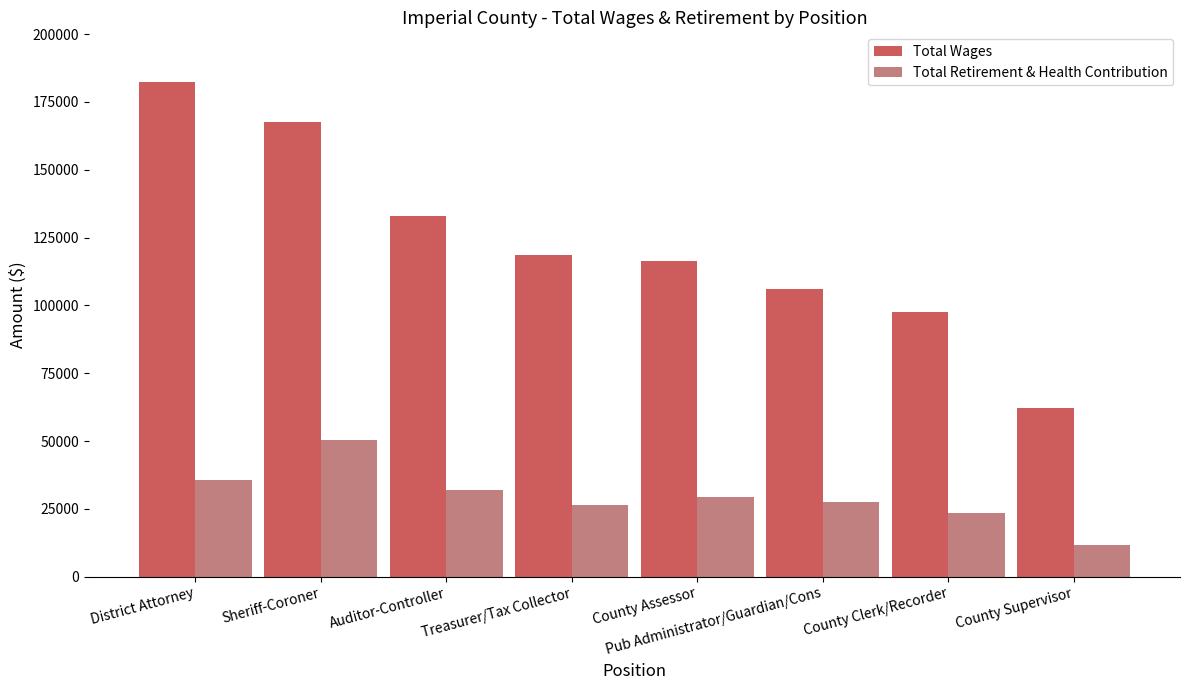

Read the Total Wages value at County Assessor, to the nearest 10.

116210